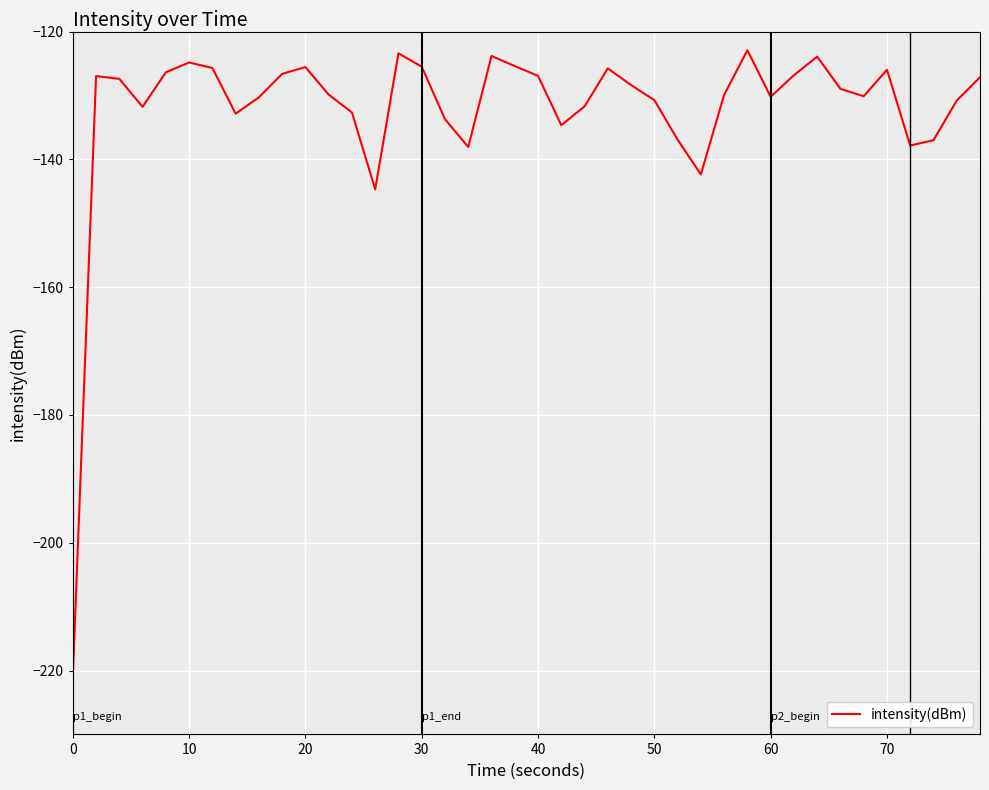

What is the difference between the maximum and minimum values?

98.1